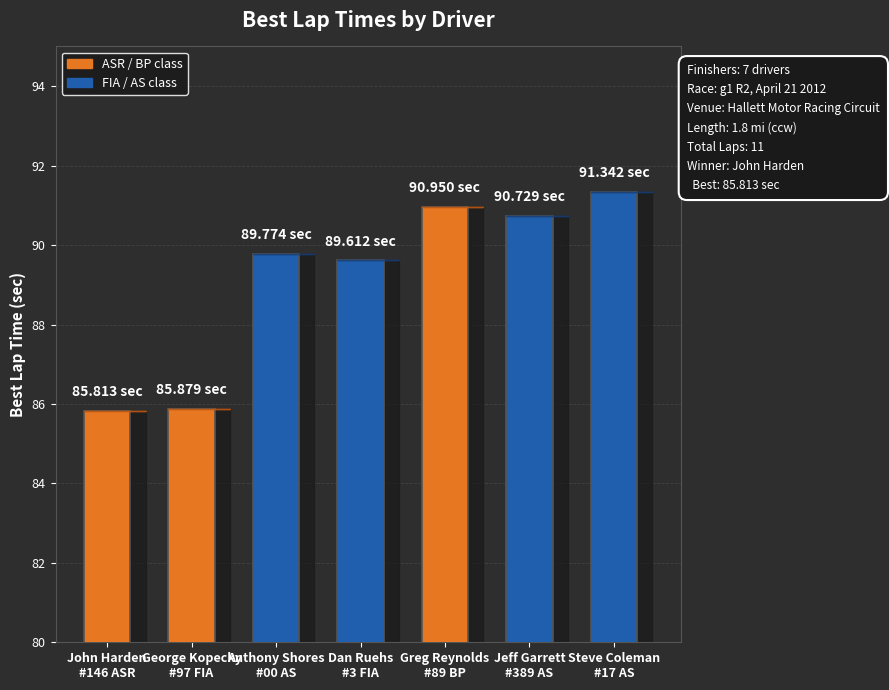

What is the value of the 1st bar from the left?

85.8